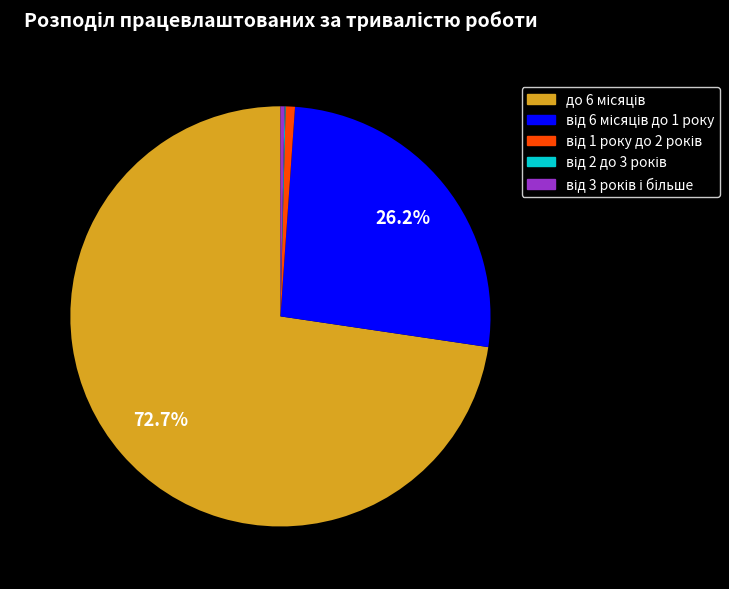

Does any single category account for the majority?

Yes